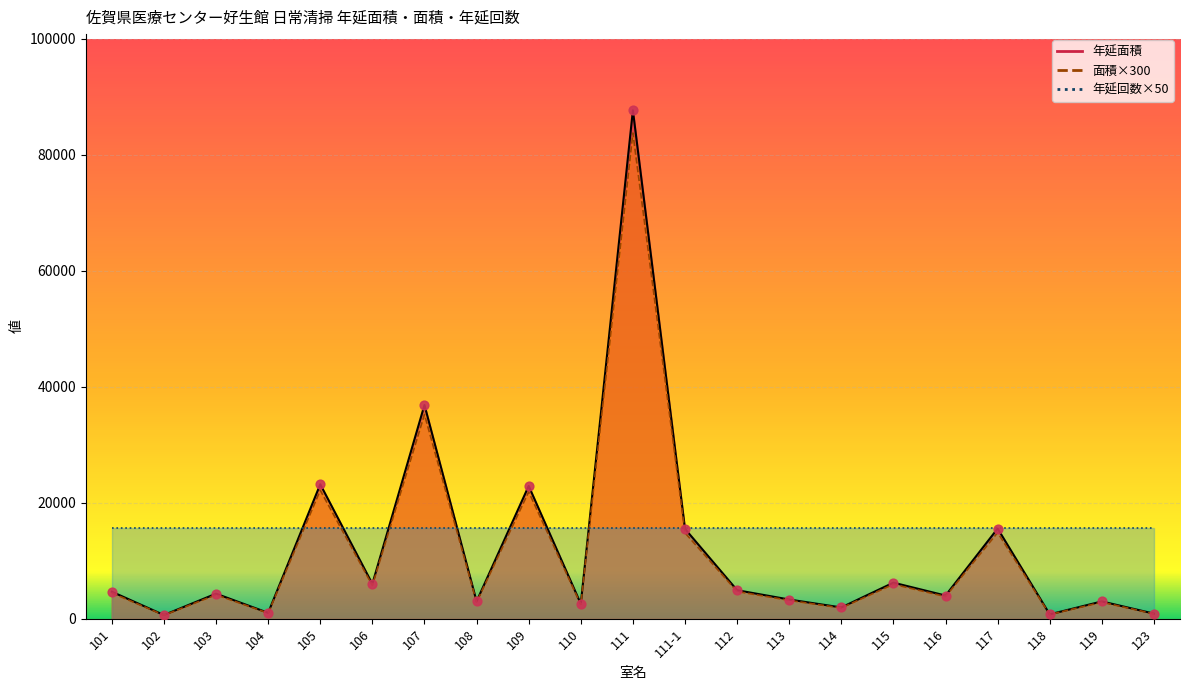

Which series reaches the minimum Y coordinate?

面積